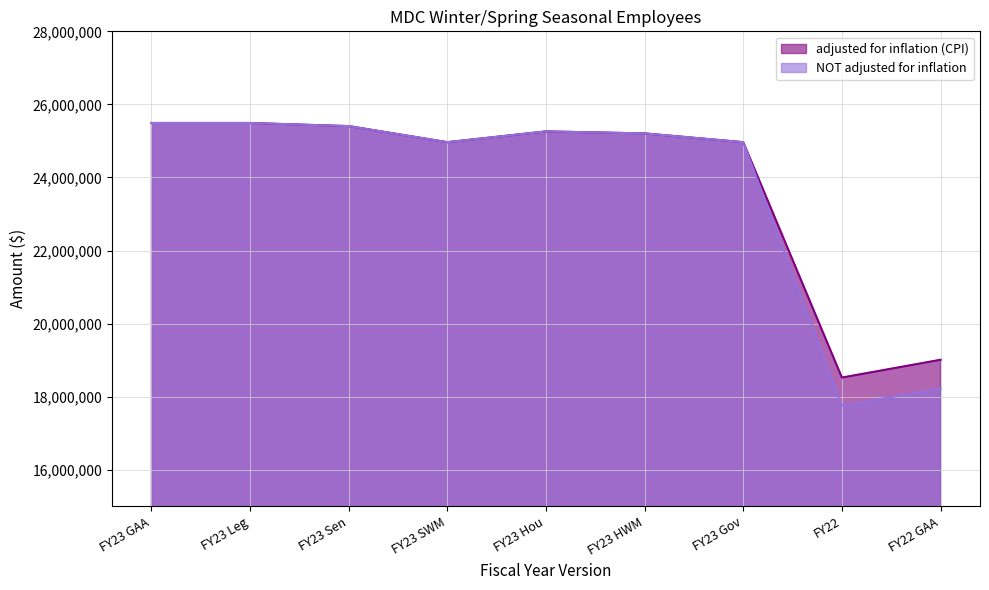

Reading right to left, transcribe all the data shown in this chart.

adjusted for inflation (CPI): 19009308	18522159	24965878	25205879	25260879	24965878	25405878	25490879	25490879
NOT adjusted for inflation: 18221027	17754079	24965878	25205879	25260879	24965878	25405878	25490879	25490879